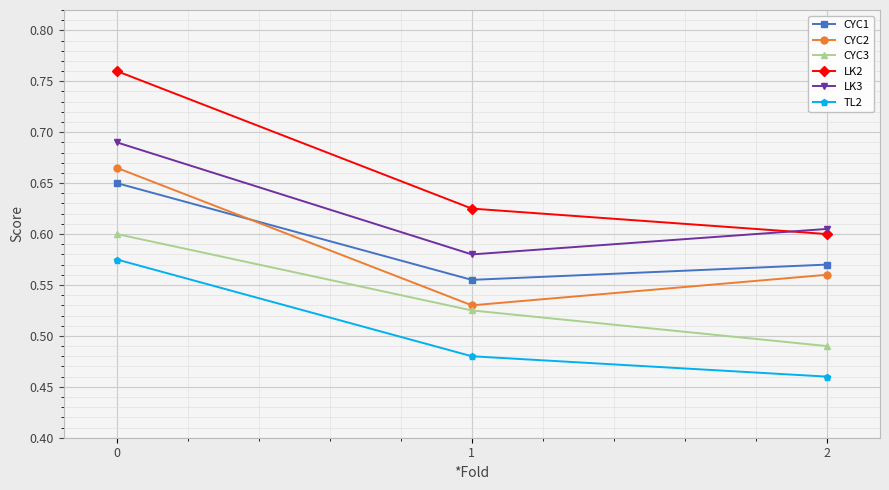

List the series in order of their peak value, lowest first.

TL2, CYC3, CYC1, CYC2, LK3, LK2